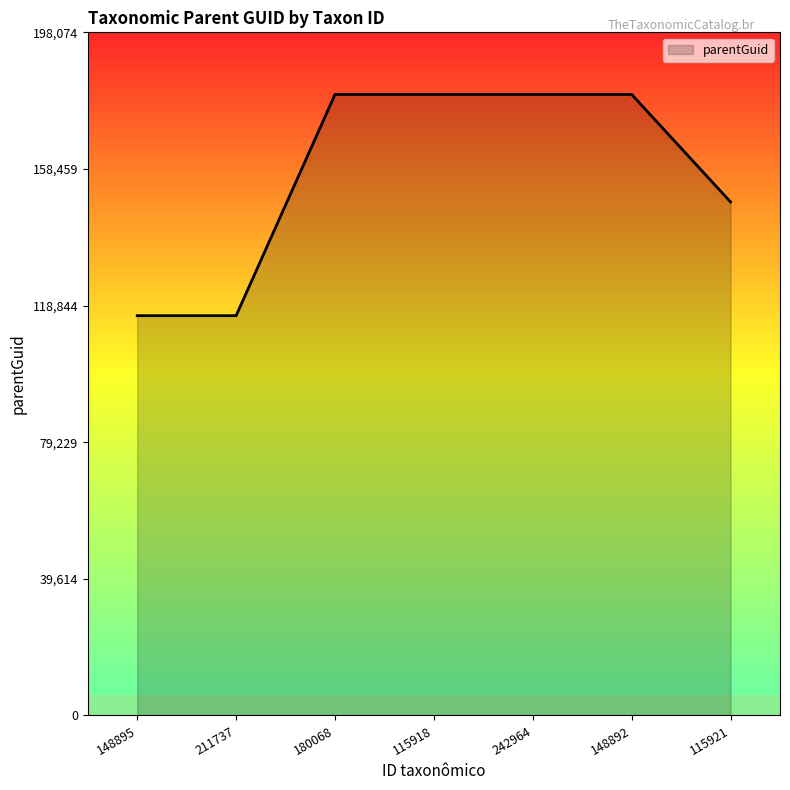

The value at 242964 is 55049. True or false?

False